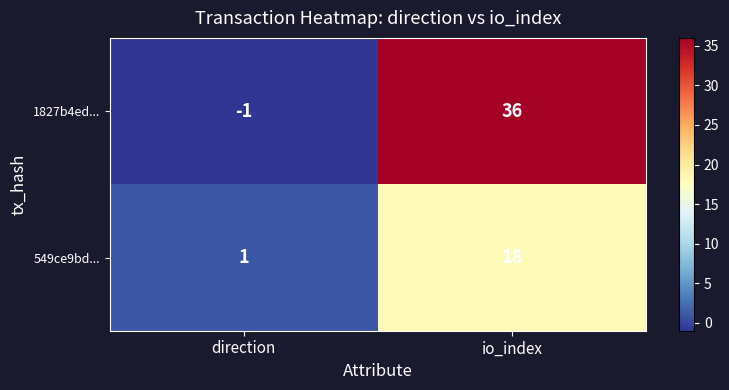

At which category is the sum across all series the highest?

io_index